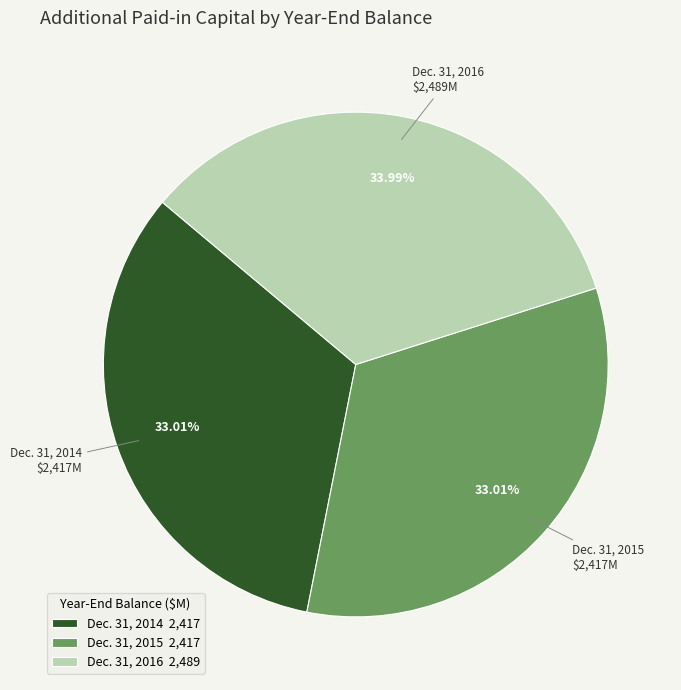

What percentage is the Dec. 31, 2016 slice, to the nearest percent?

34%